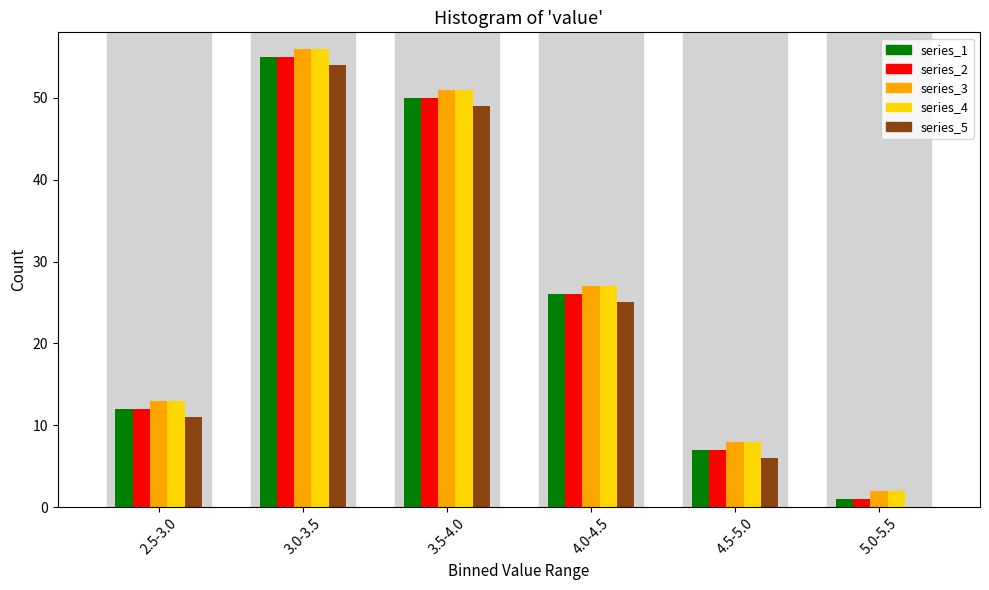

Reading left to right, what are all the values shown in this chart?

series_1: 2.5-3.0=12	3.0-3.5=55	3.5-4.0=50	4.0-4.5=26	4.5-5.0=7	5.0-5.5=1
series_2: 2.5-3.0=12	3.0-3.5=55	3.5-4.0=50	4.0-4.5=26	4.5-5.0=7	5.0-5.5=1
series_3: 2.5-3.0=13	3.0-3.5=56	3.5-4.0=51	4.0-4.5=27	4.5-5.0=8	5.0-5.5=2
series_4: 2.5-3.0=13	3.0-3.5=56	3.5-4.0=51	4.0-4.5=27	4.5-5.0=8	5.0-5.5=2
series_5: 2.5-3.0=11	3.0-3.5=54	3.5-4.0=49	4.0-4.5=25	4.5-5.0=6	5.0-5.5=0